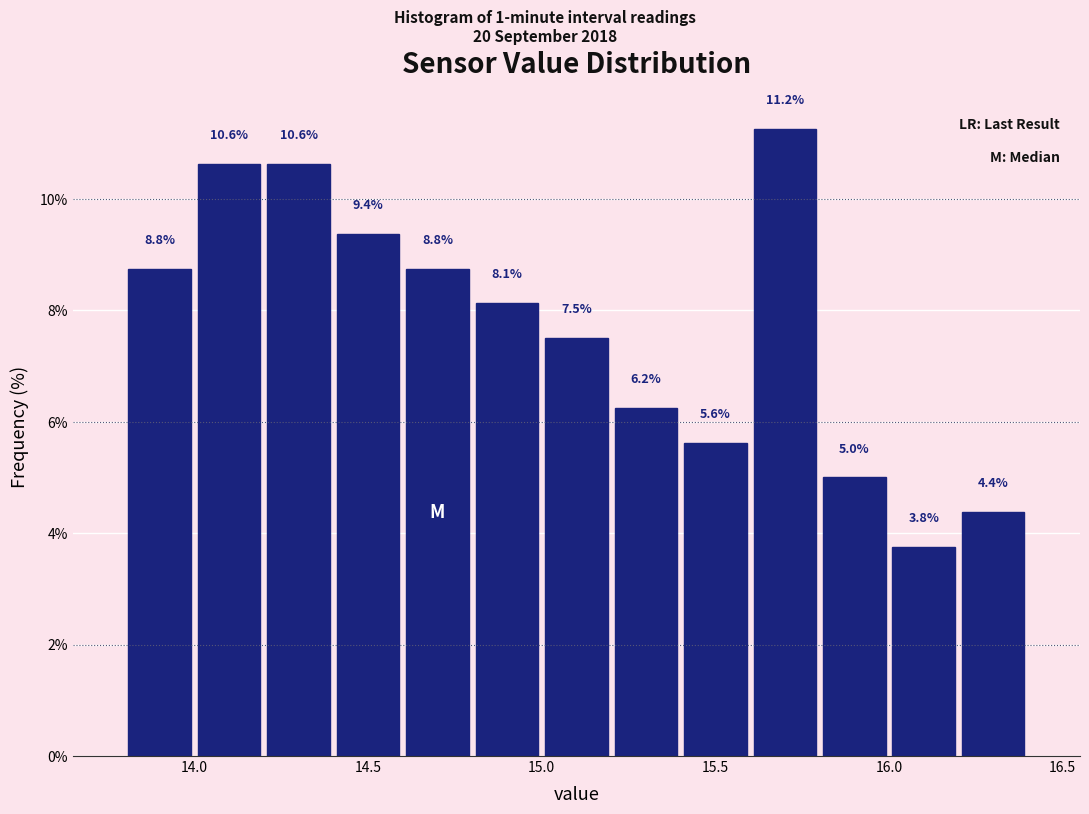

Over which range of the x-axis is the bar tallest?

15.6 to 15.8